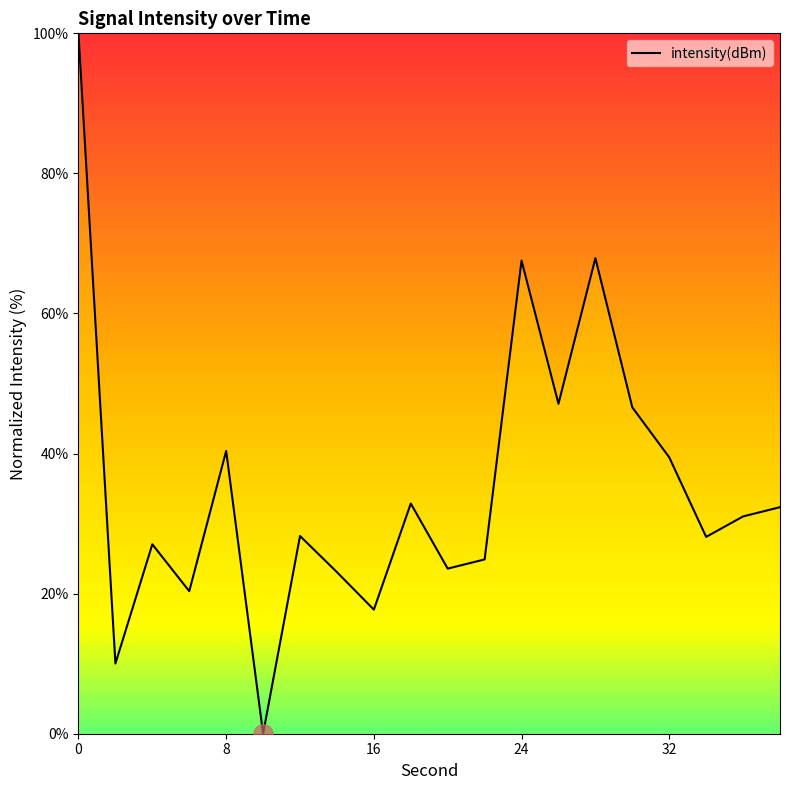

What is the difference between the maximum and minimum values?

100.0